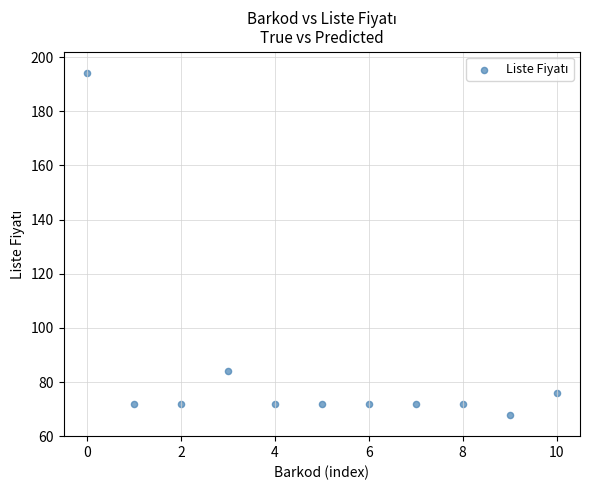

What Y value in the scatter plot is closest to 131?

84